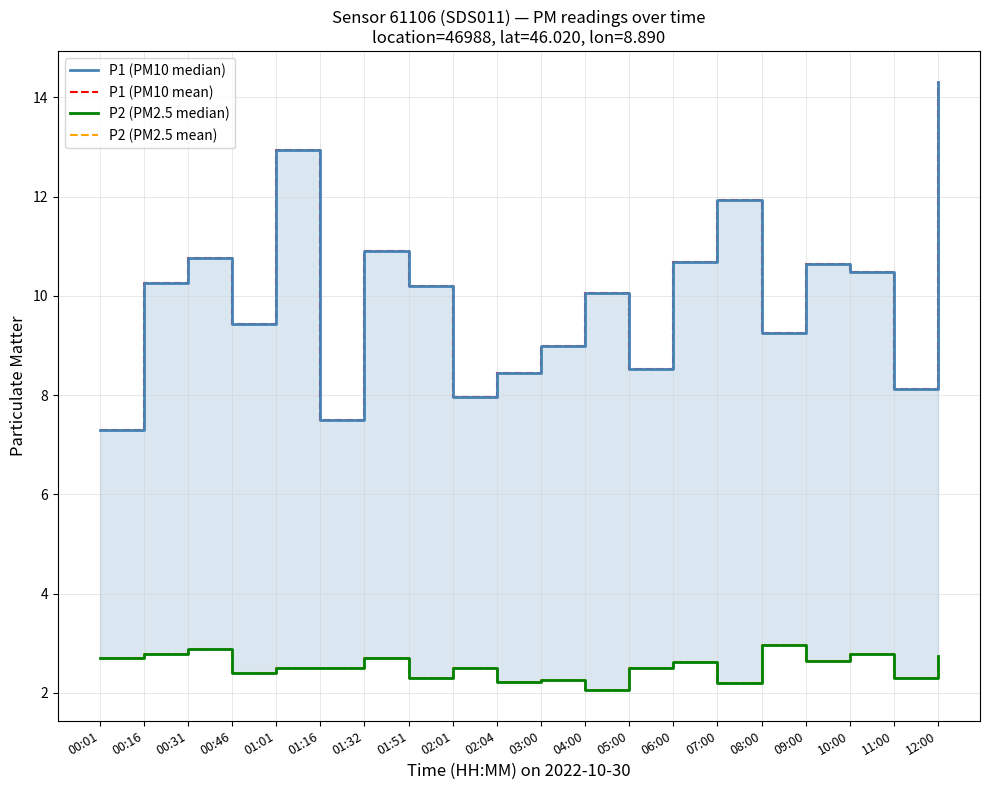

At which category does P2 (PM2.5 mean) reach its first local valley?

00:46